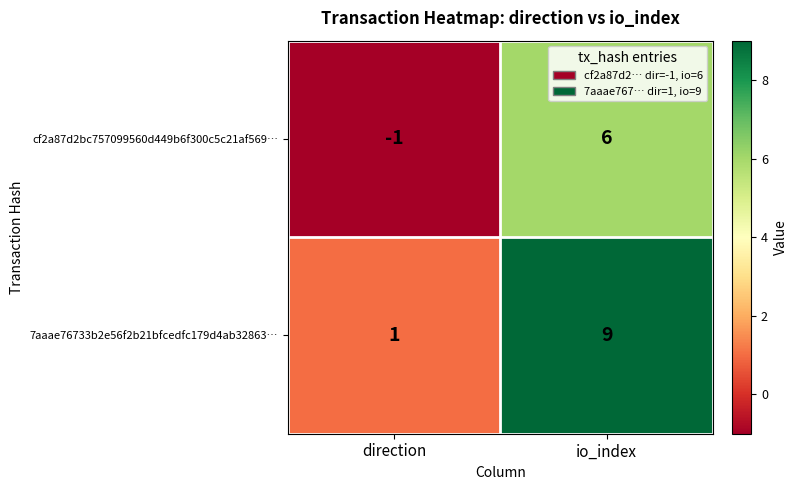

At which category is the sum across all series the highest?

io_index